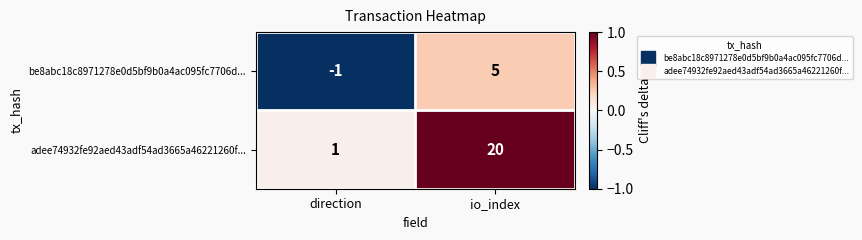

Rank the series by their average value, from highest to lowest.

adee74932fe92aed43adf54ad3665a46221260f..., be8abc18c8971278e0d5bf9b0a4ac095fc7706d...